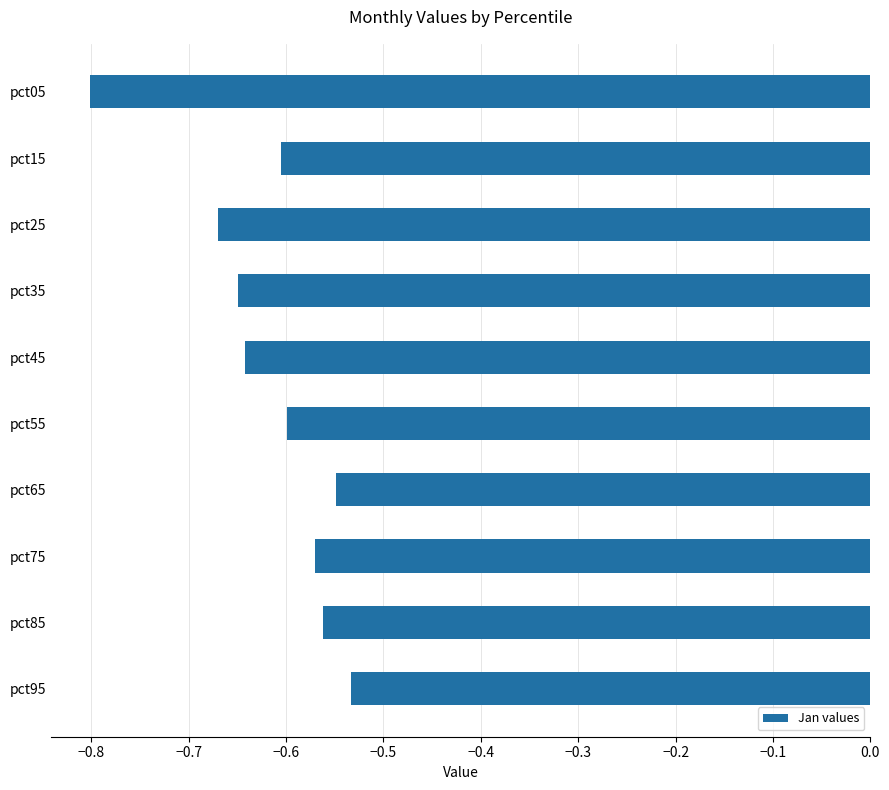

True or false: the data shows -0.8 at pct05.

True